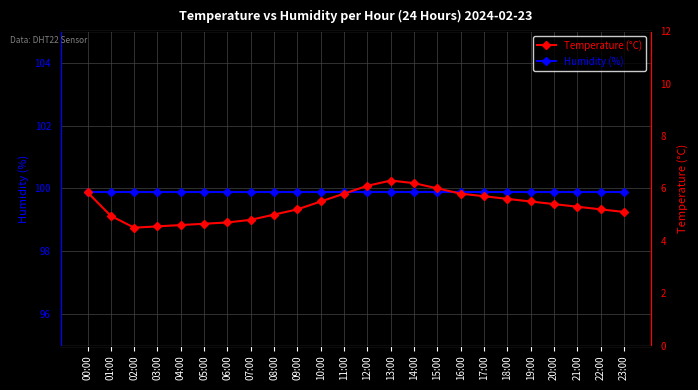

What is the difference between the highest and lowest values at 07:00?

95.1